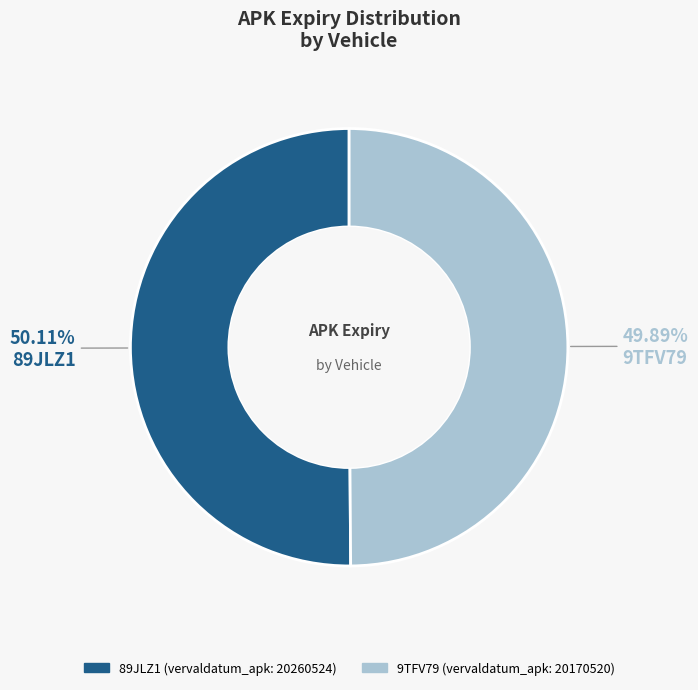

Is it true that 89JLZ1 is 50% of the pie?

True